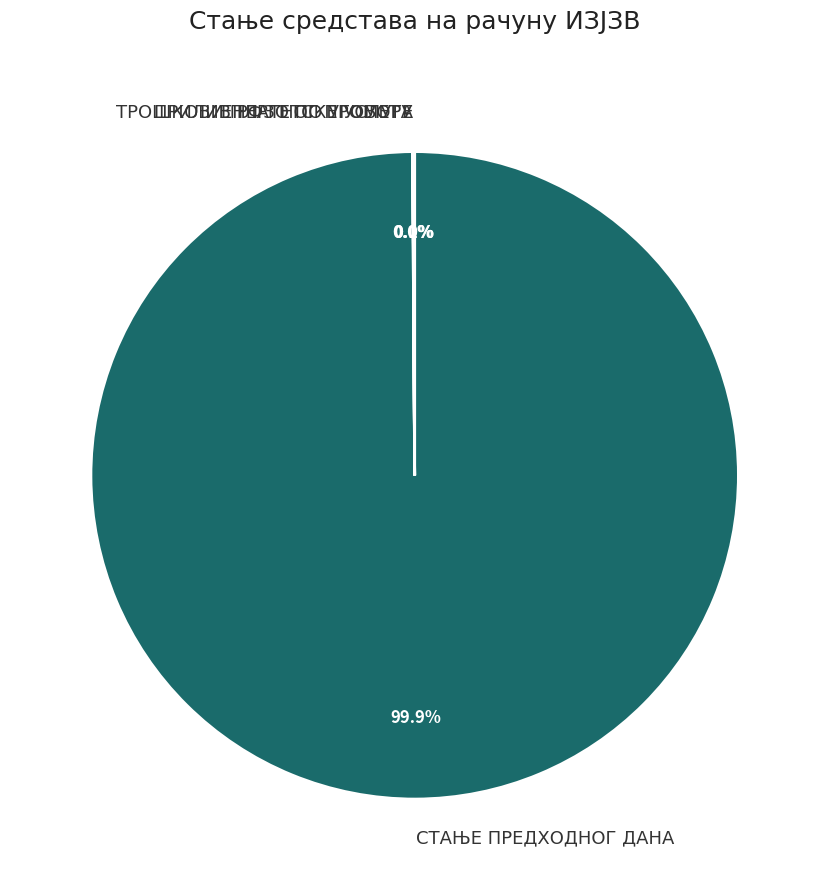

Which slice is the largest?

СТАЊЕ ПРЕДХОДНОГ ДАНА